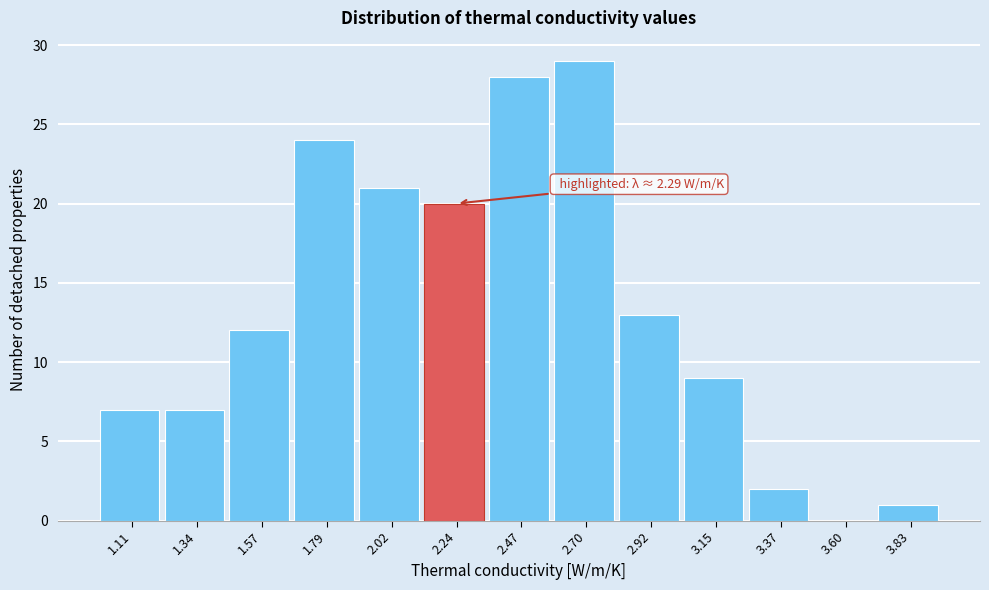

Over which range of the x-axis is the bar tallest?

2.60 to 2.80